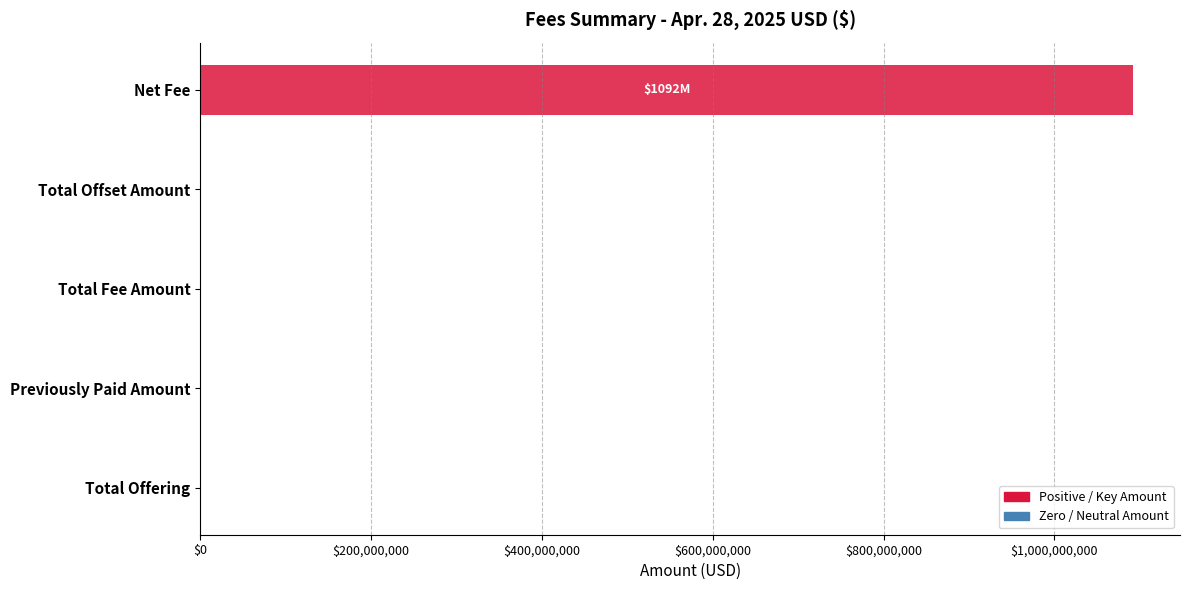

What is the maximum value shown in the chart?

1092135000.0